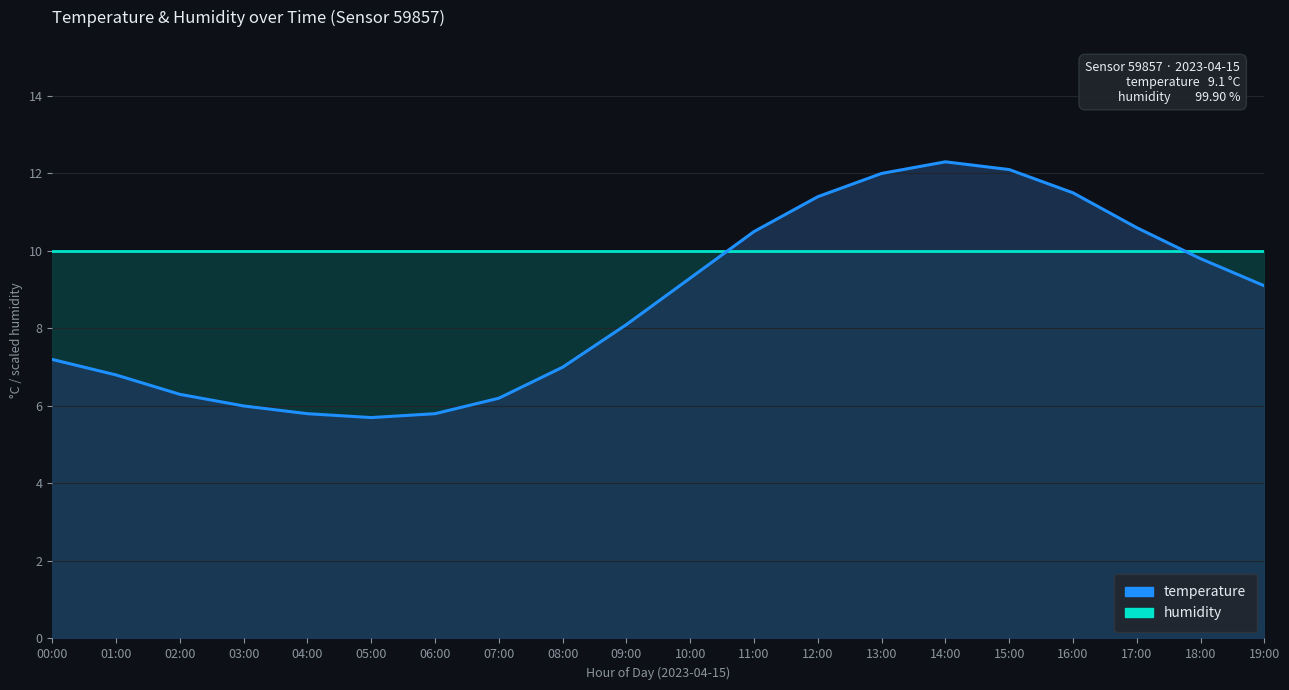

Reading left to right, list all the values displayed in this chart.

7.2	6.8	6.3	6.0	5.8	5.7	5.8	6.2	7.0	8.1	9.3	10.5	11.4	12.0	12.3	12.1	11.5	10.6	9.8	9.1